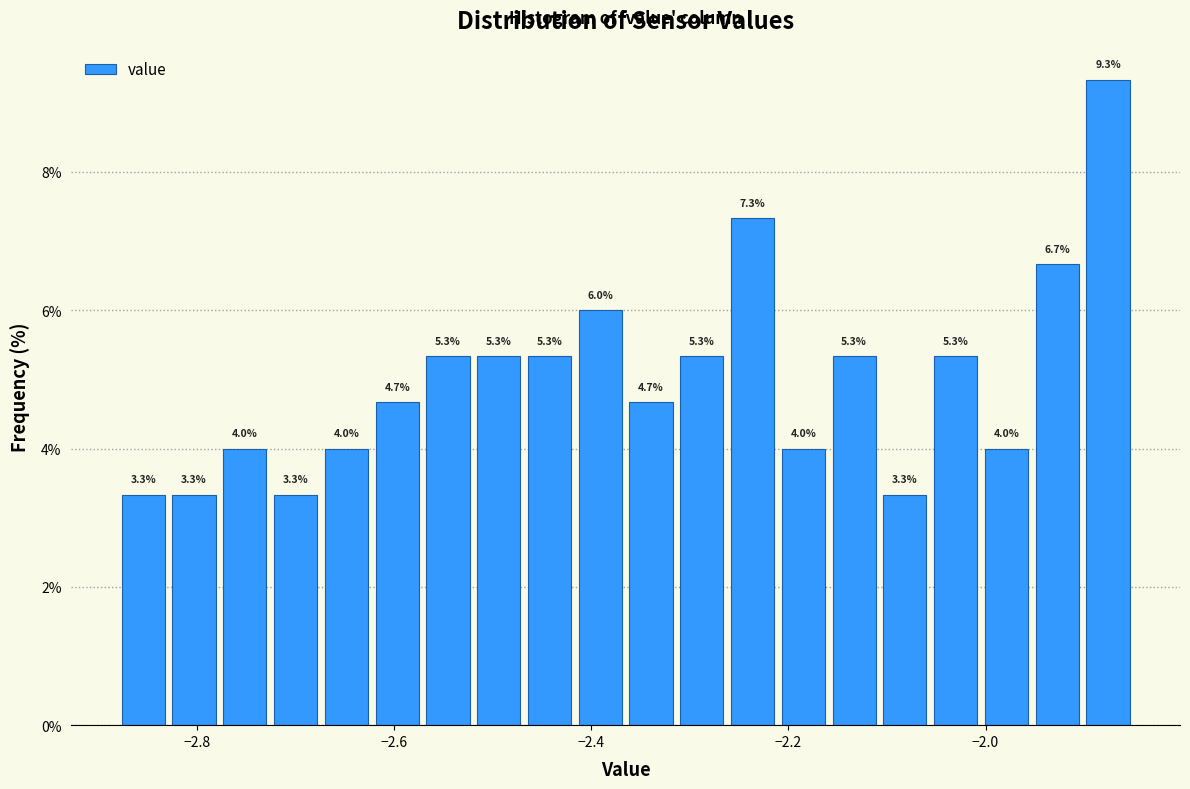

Around what value on the x-axis is the tallest bar? Give the approximate position of its centre, as read against the axis.

-1.88